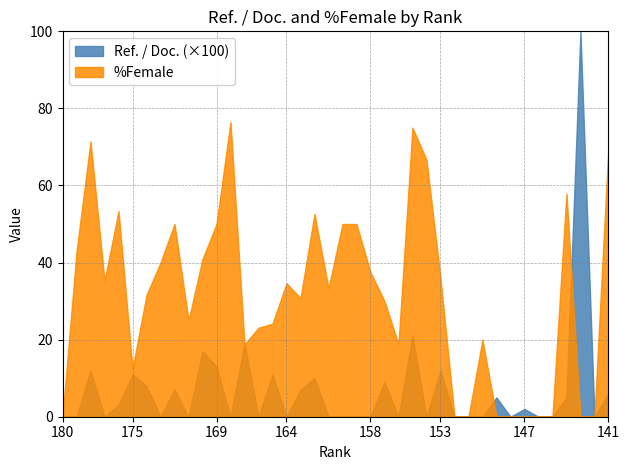

Which series has the largest total across all categories?

%Female